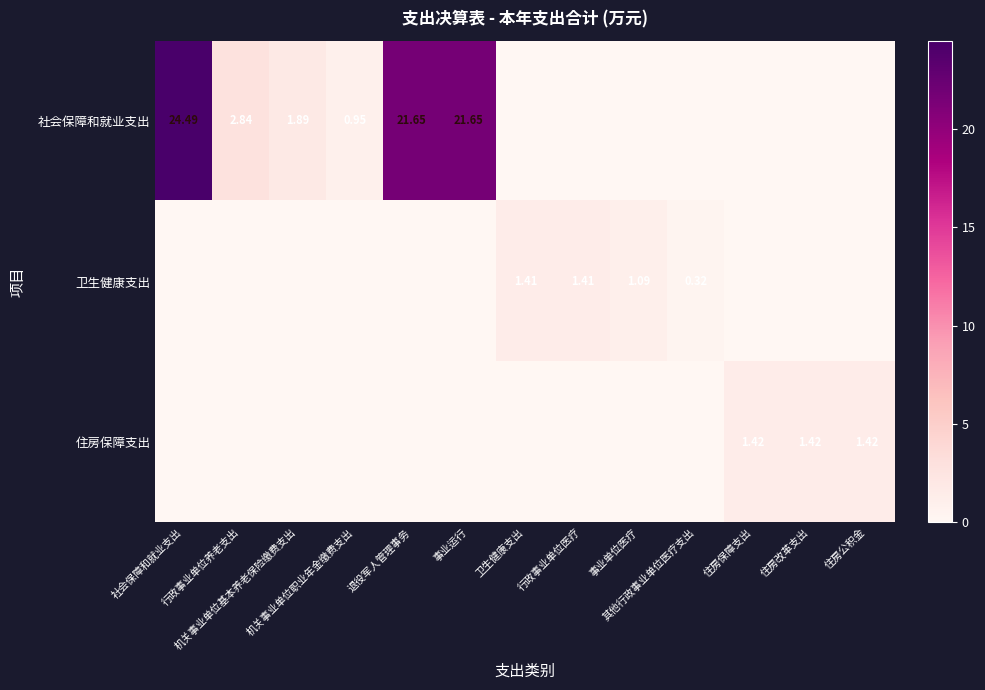

True or false: 社会保障和就业支出 has a value of 0.0 at 事业单位医疗.

True